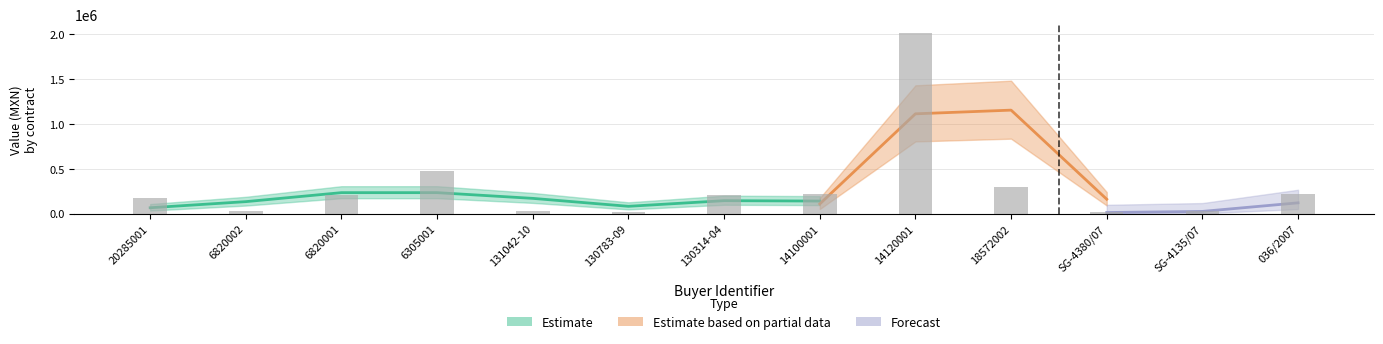

What is the sum of all awards.value.amount values?

3898330.4